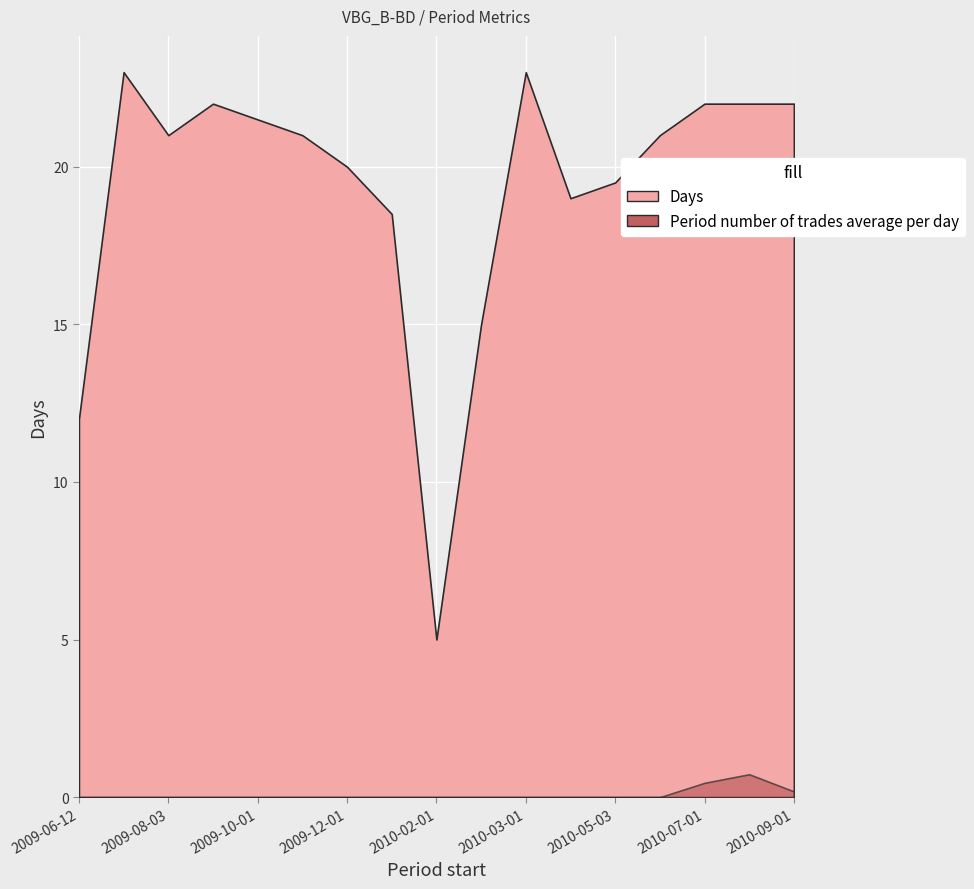

Between 2010-02-08 and 2009-11-02, which is larger?

2009-11-02